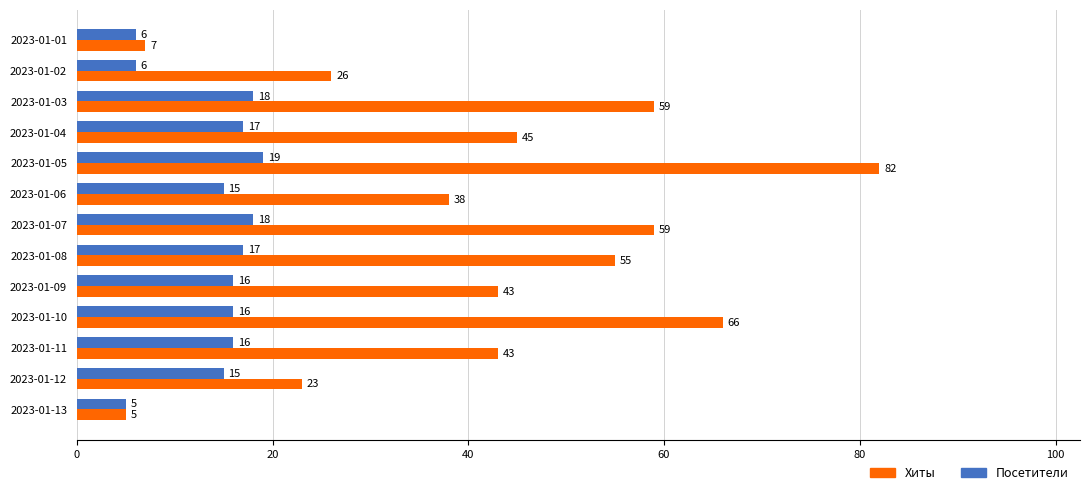

How many values in the Хиты series are below 43?

5